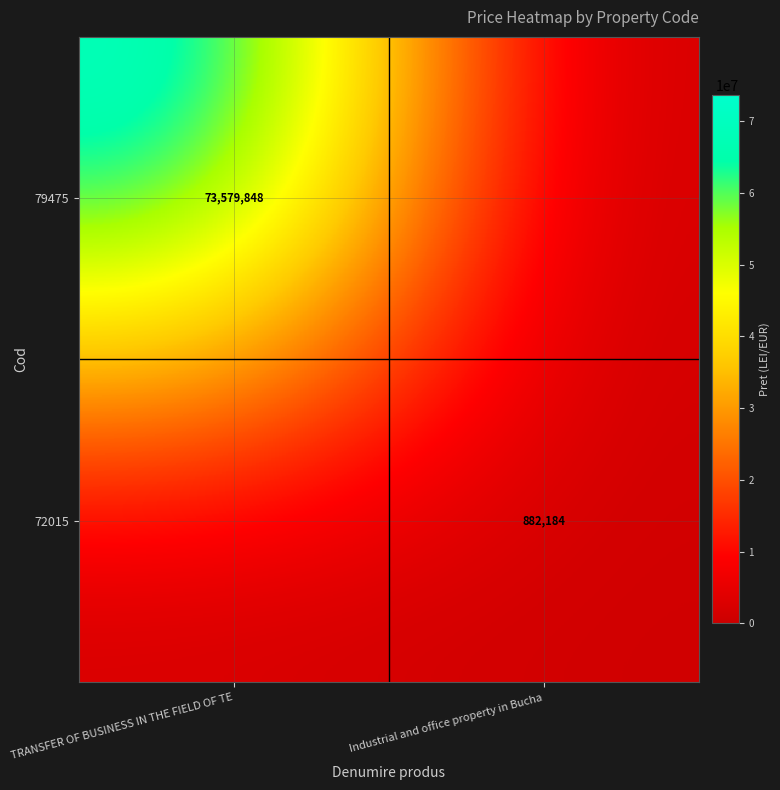

The value of 79475 at TRANSFER OF BUSINESS IN THE FIELD OF TE is 121338768. True or false?

False